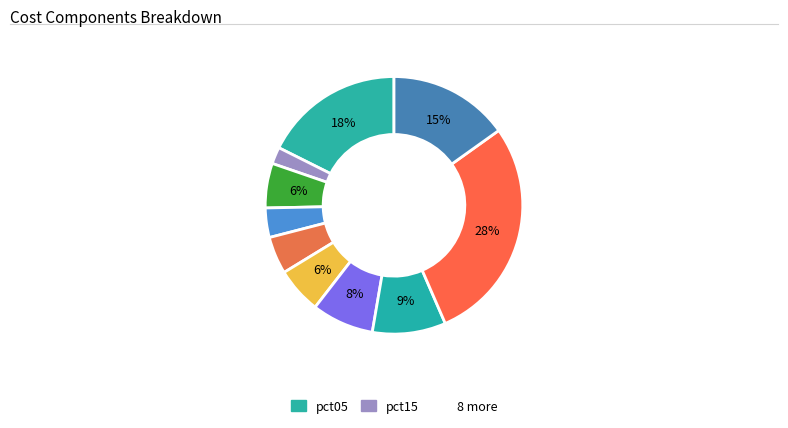

Which slice is the smallest?

pct15